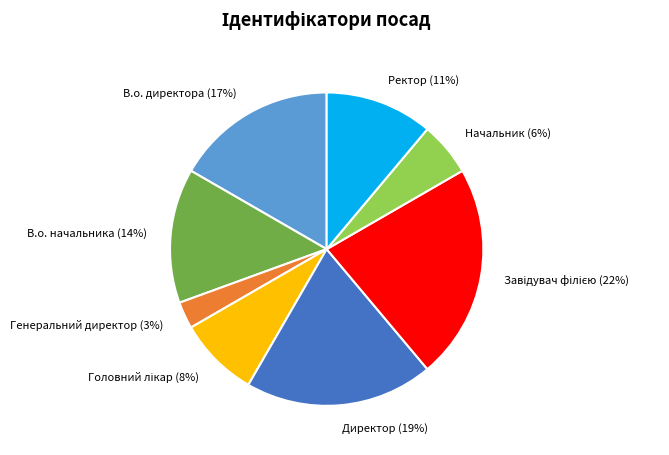

The Ректор slice represents 11% of the pie. True or false?

True